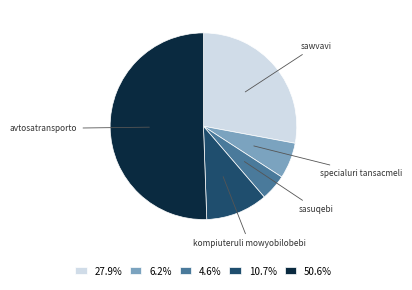

How many segments does this pie chart have?

5